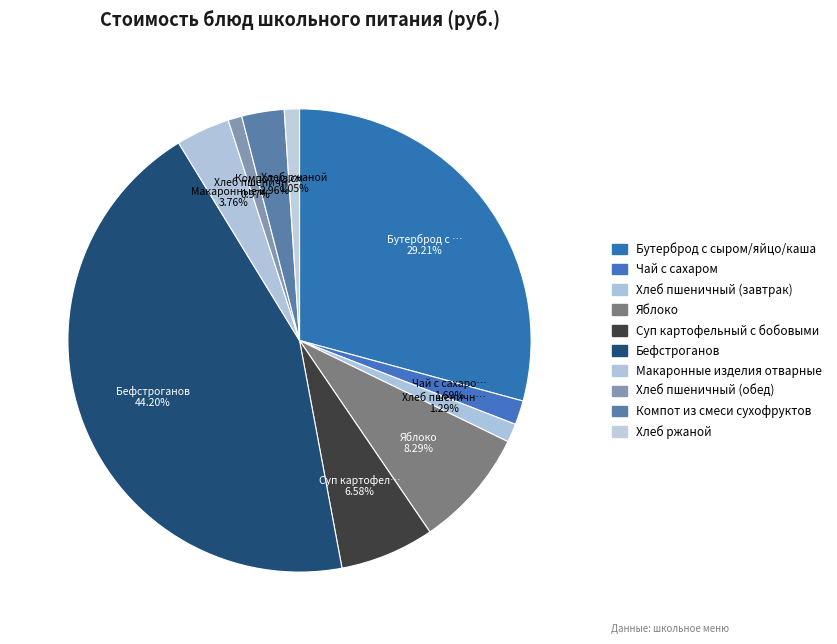

What percentage is the Хлеб пшеничный (обед) slice, to the nearest percent?

1%